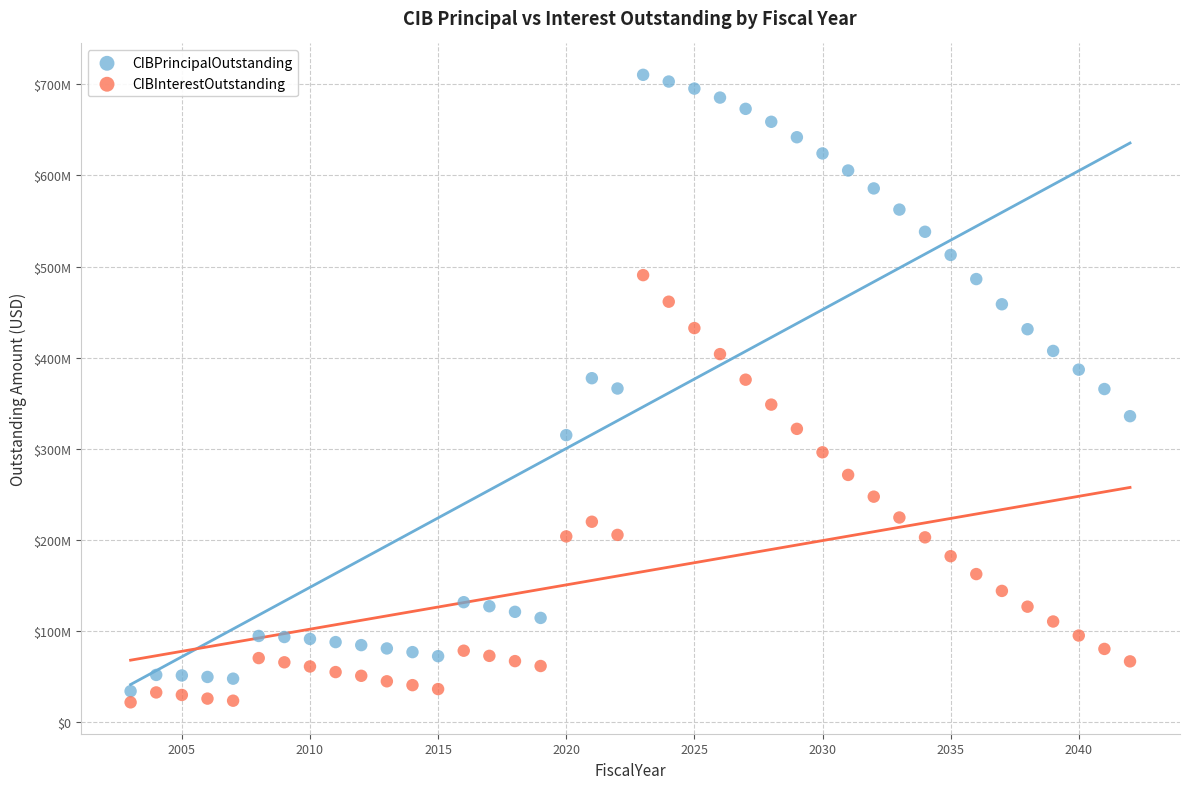

What are all the series names shown in the legend?

CIBPrincipalOutstanding, CIBInterestOutstanding